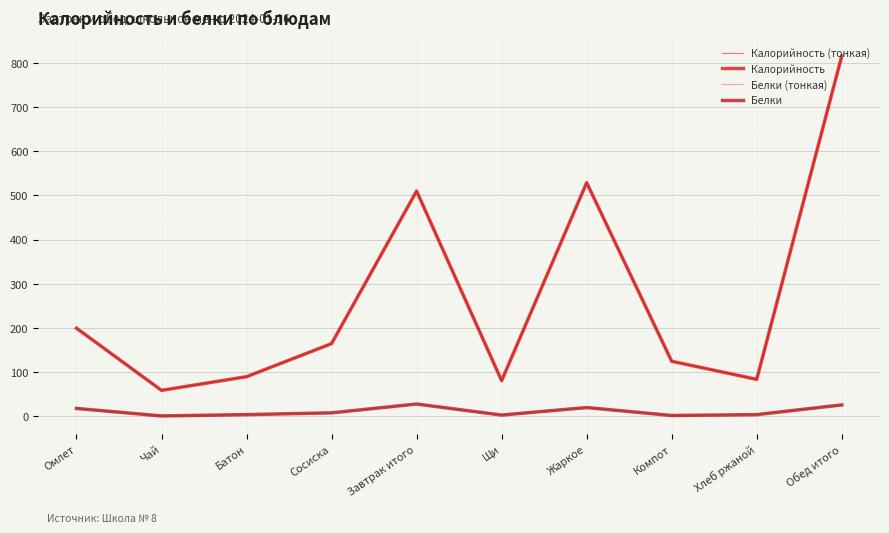

List the series in order of their peak value, lowest first.

Белки (тонкая), Белки, Калорийность (тонкая), Калорийность